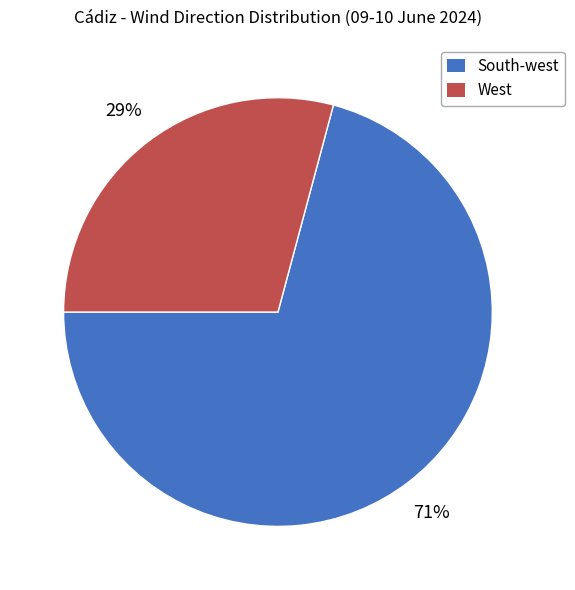

What is the ratio of the value at West to the value at South-west?

0.4